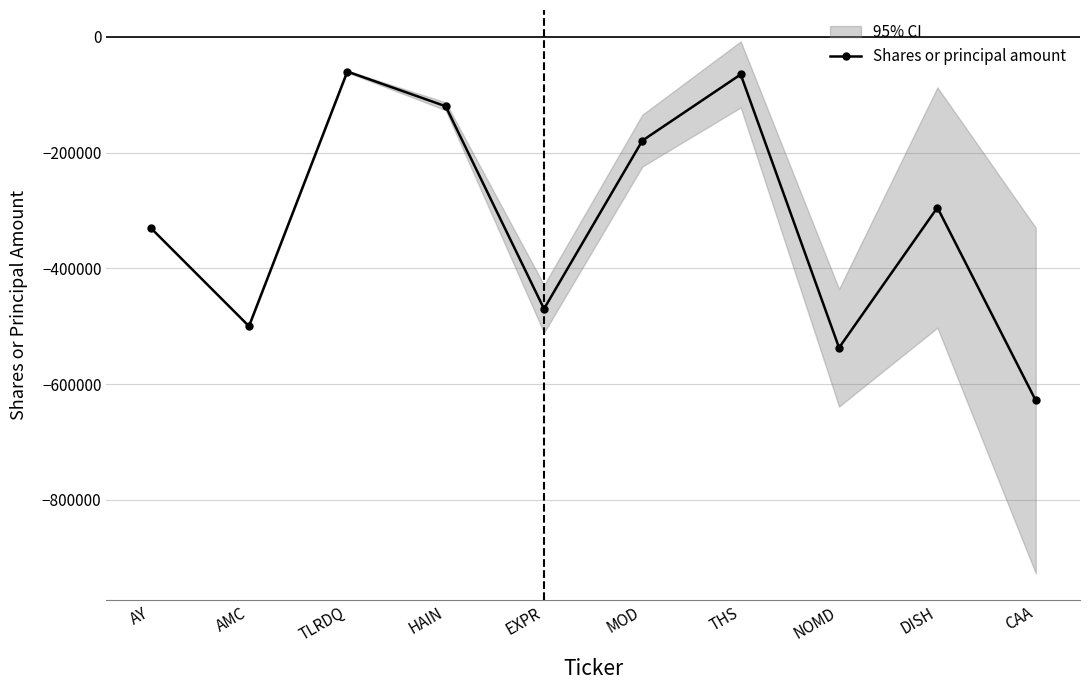

What is the label of the 2nd point from the left?

AMC